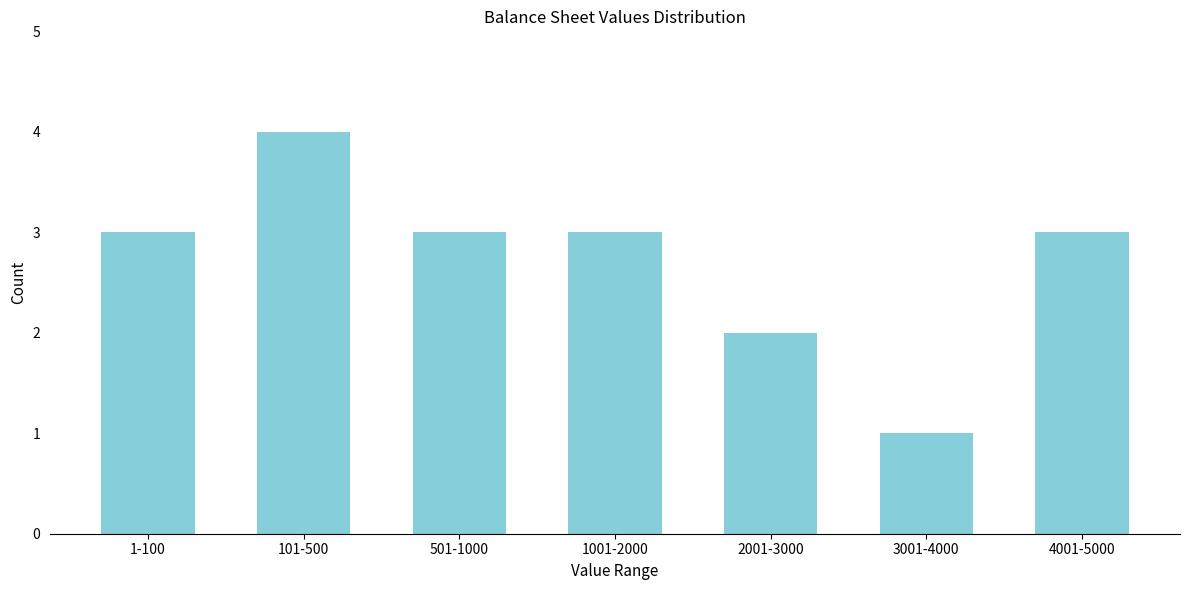

Reading left to right, what are all the values shown in this chart?

1-100=3	101-500=4	501-1000=3	1001-2000=3	2001-3000=2	3001-4000=1	4001-5000=3